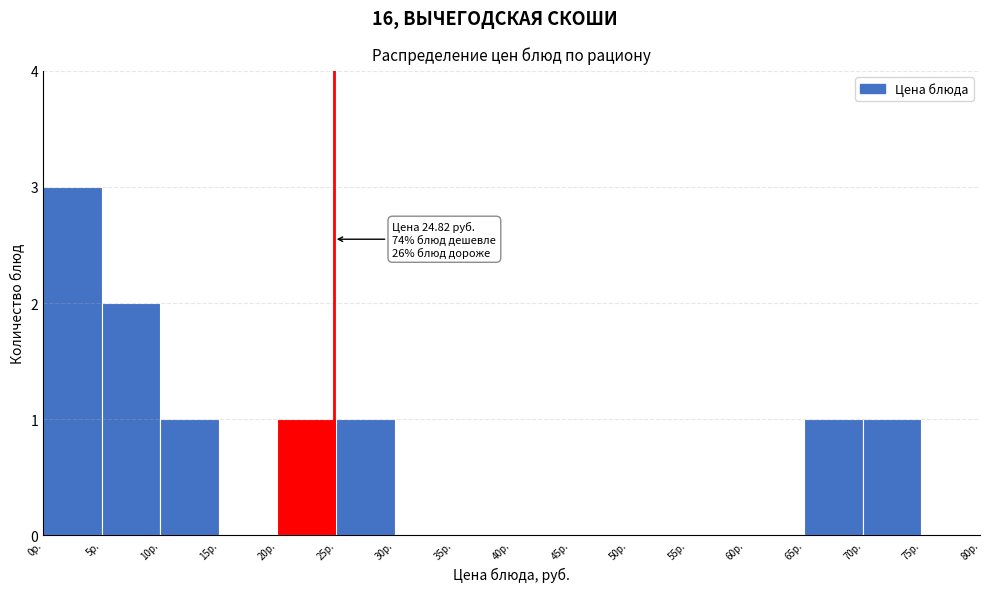

Over which range of the x-axis is the bar tallest?

0 to 5